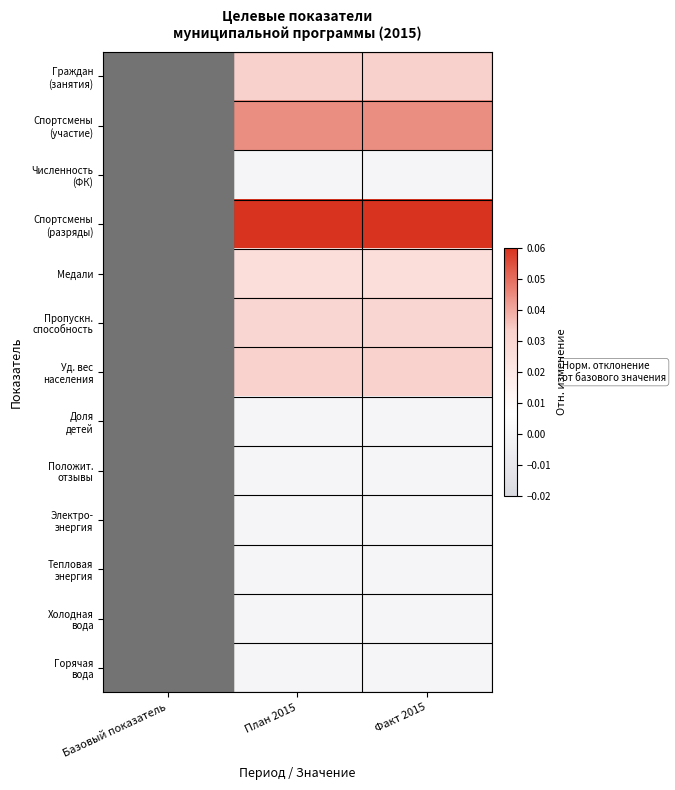

Which series changed the most between Базовый показатель and Факт 2015?

Спортсмены (разряды)